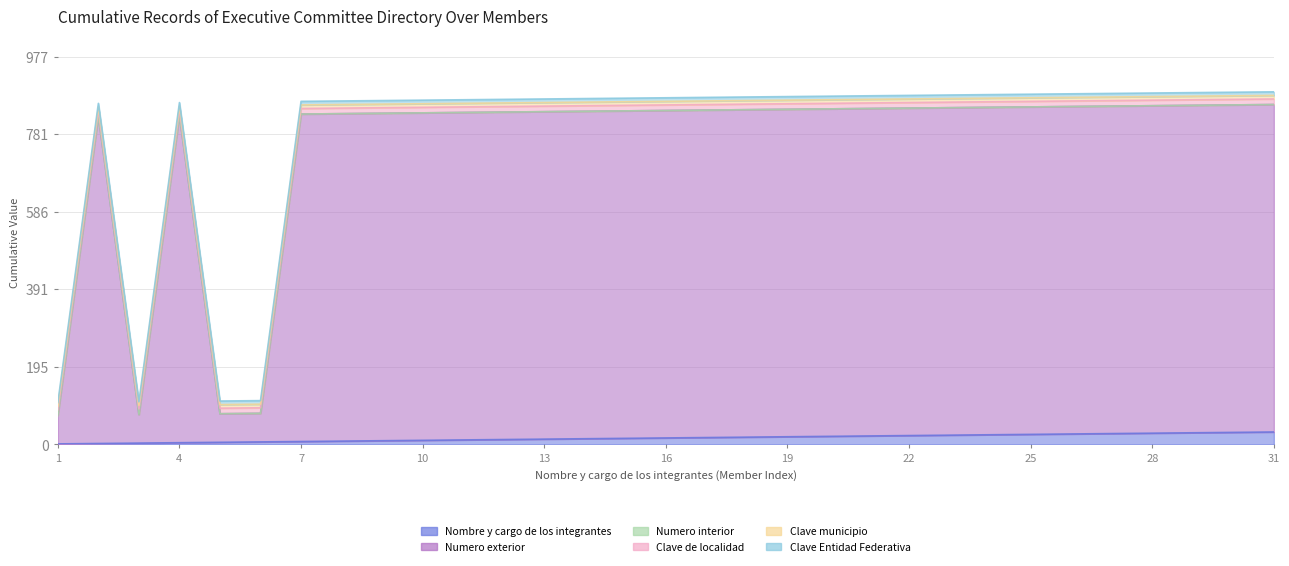

What are all the series names shown in the legend?

Nombre y cargo de los integrantes, Numero exterior, Numero interior, Clave de localidad, Clave municipio, Clave Entidad Federativa